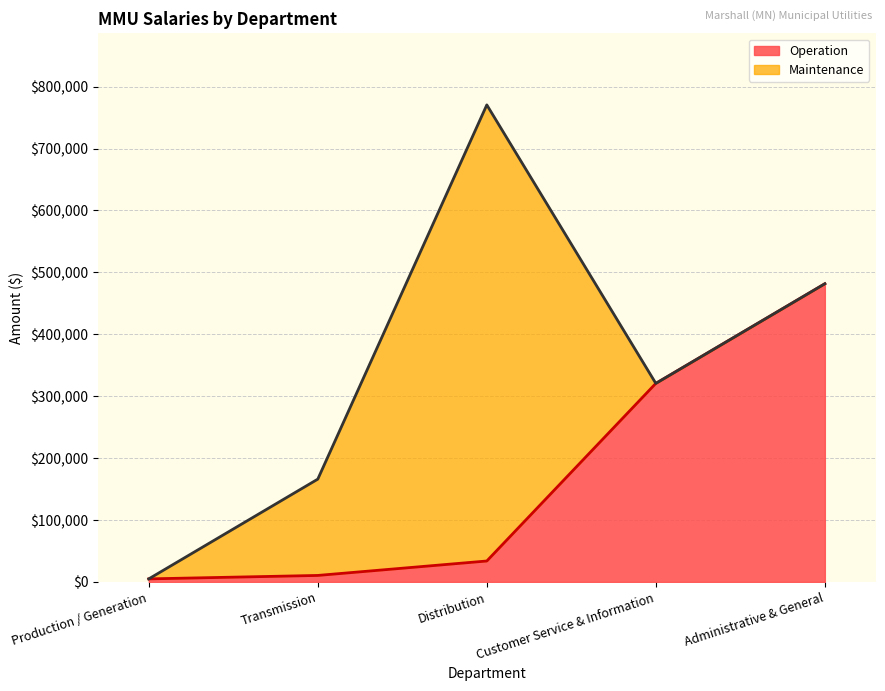

The value of Operation at Distribution is 33842. True or false?

True